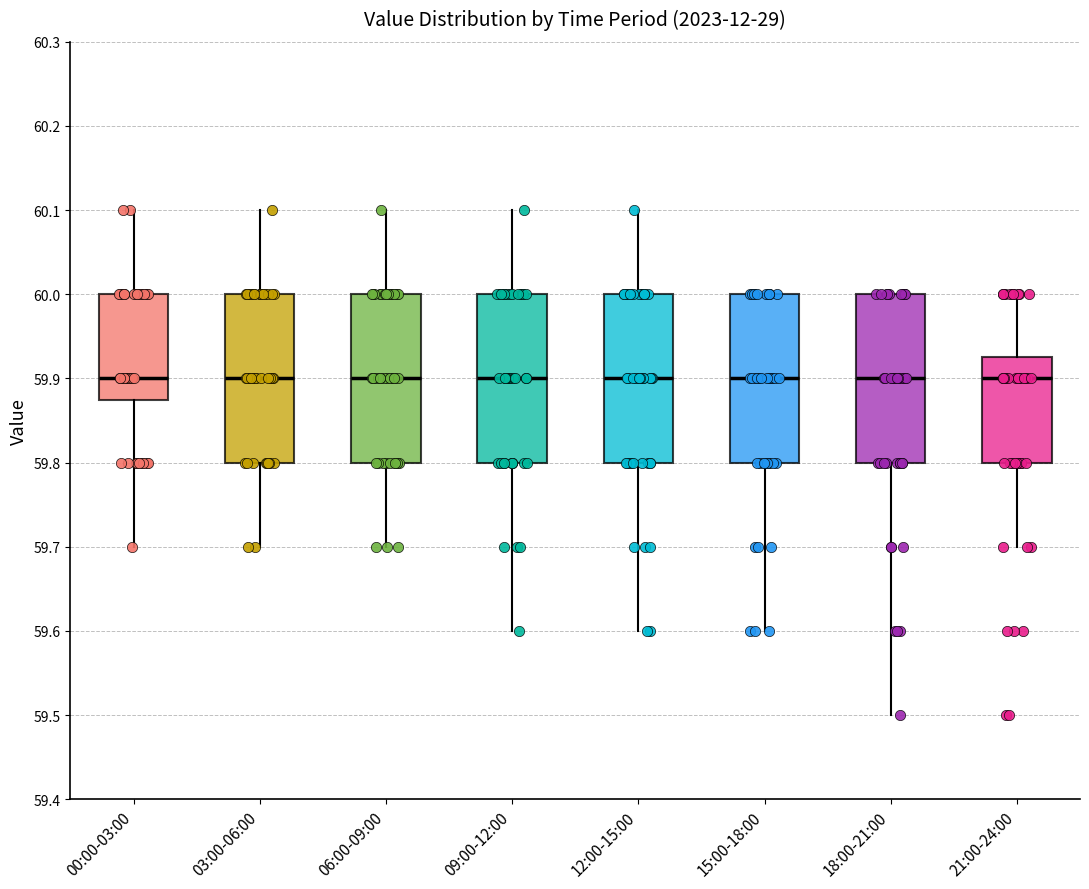

Reading left to right, read every box against the y-axis: the position of its median line, the range the box covers, and the ends of its whiskers. The values are not printed on the chart, so give them approximately, as read against the axis.

00:00-03:00: median 59.90, box 59.88 to 60.00, whiskers 59.70 to 60.10
03:00-06:00: median 59.90, box 59.80 to 60.00, whiskers 59.70 to 60.10
06:00-09:00: median 59.90, box 59.80 to 60.00, whiskers 59.70 to 60.10
09:00-12:00: median 59.90, box 59.80 to 60.00, whiskers 59.60 to 60.10
12:00-15:00: median 59.90, box 59.80 to 60.00, whiskers 59.60 to 60.10
15:00-18:00: median 59.90, box 59.80 to 60.00, whiskers 59.60 to 60.00
18:00-21:00: median 59.90, box 59.80 to 60.00, whiskers 59.50 to 60.00
21:00-24:00: median 59.90, box 59.80 to 59.93, whiskers 59.70 to 60.00